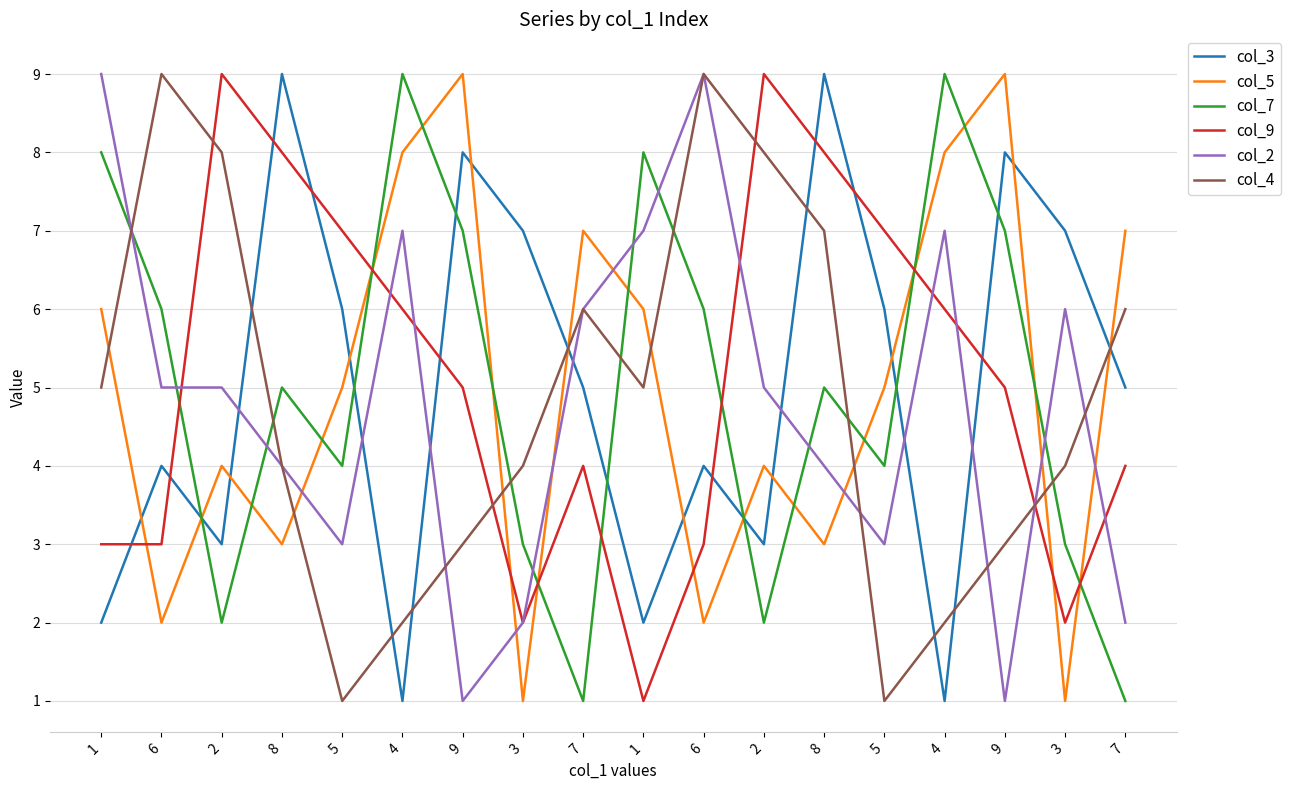

List the series in order of their peak value, highest first.

col_3, col_5, col_7, col_9, col_2, col_4